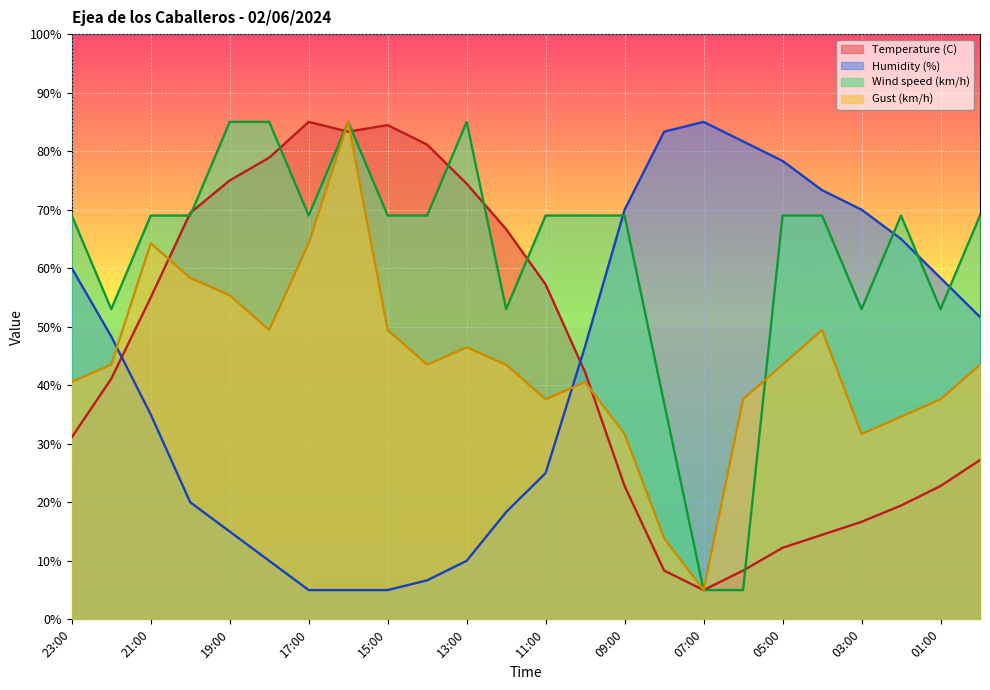

True or false: Humidity (%) has more than 2 points higher than both neighbors.

False